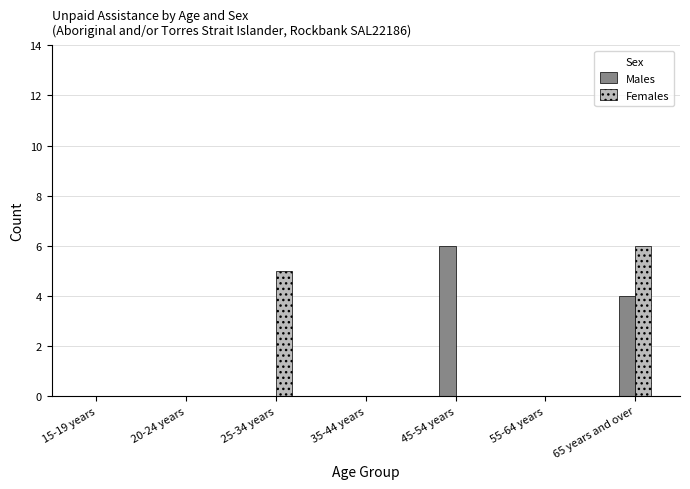

Reading left to right, list all the values displayed in this chart.

Males: 15-19 years=0	20-24 years=0	25-34 years=0	35-44 years=0	45-54 years=6	55-64 years=0	65 years and over=4
Females: 15-19 years=0	20-24 years=0	25-34 years=5	35-44 years=0	45-54 years=0	55-64 years=0	65 years and over=6